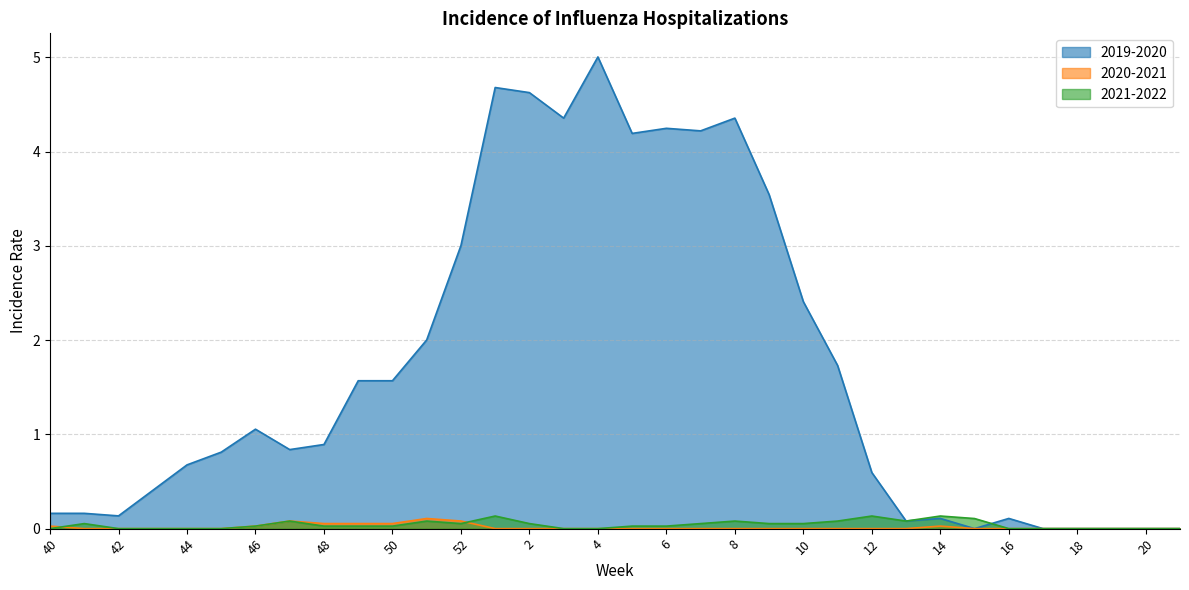

The 2021-2022 series shows 0.0 at 9. True or false?

False